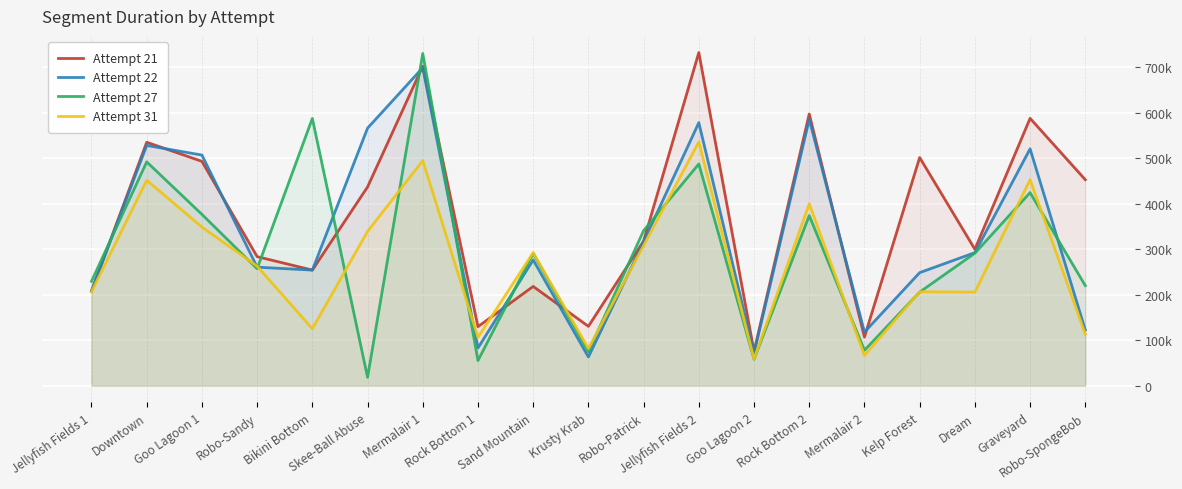

True or false: Attempt 22 and Attempt 21 cross at least once.

True